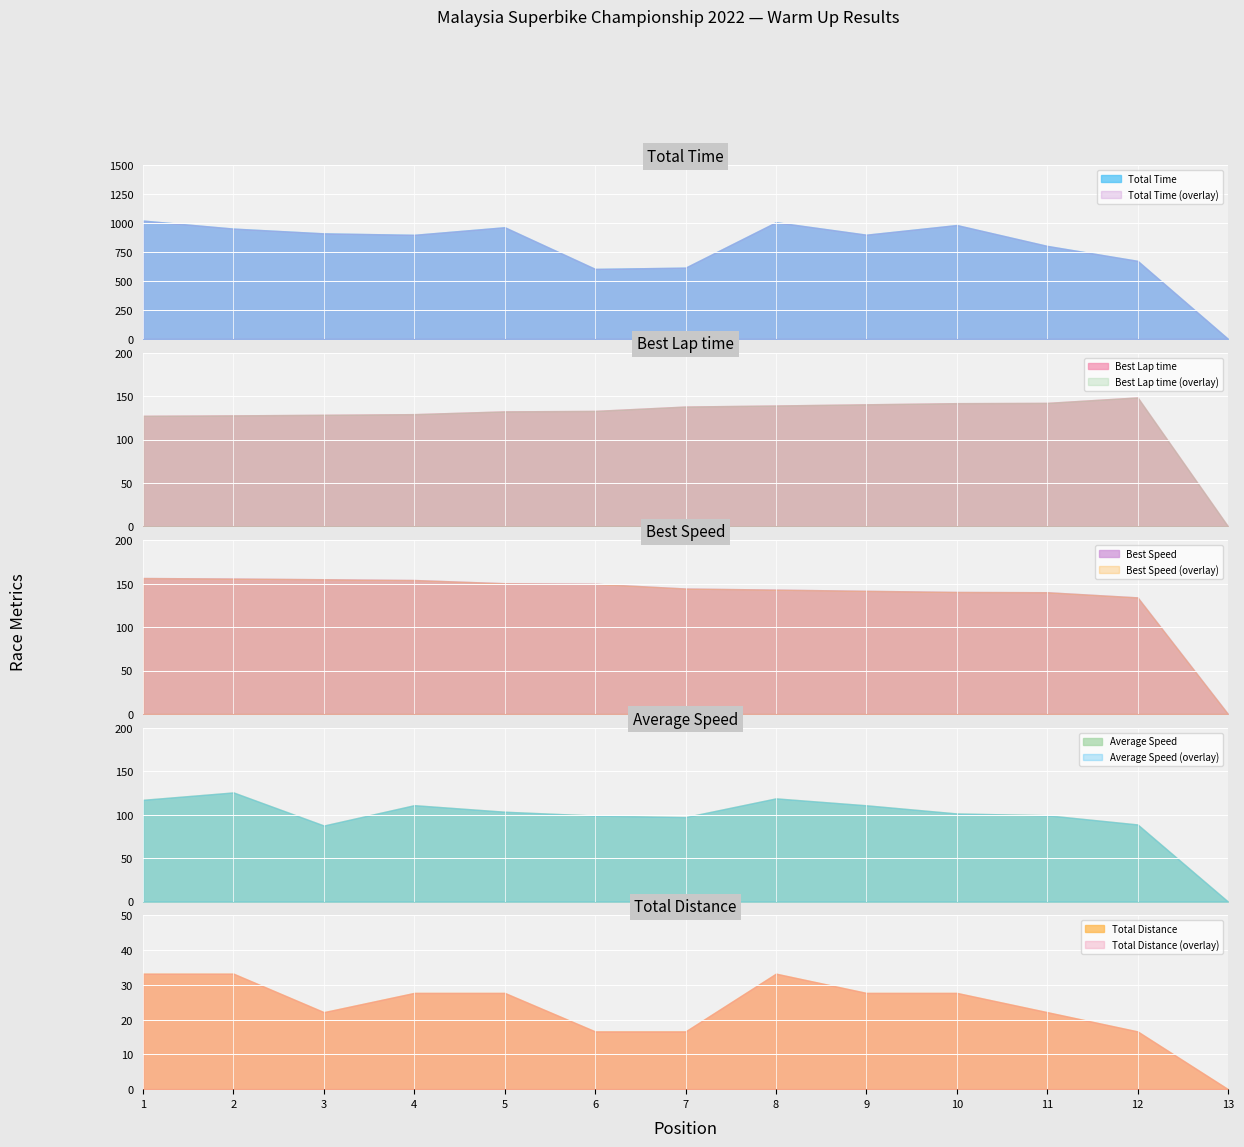

How many series are shown in this chart?

5